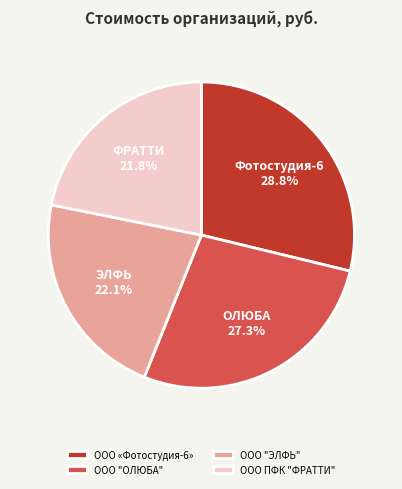

What is the ratio of the value at ООО ПФК "ФРАТТИ" to the value at ООО "ЭЛФЬ"?

1.0